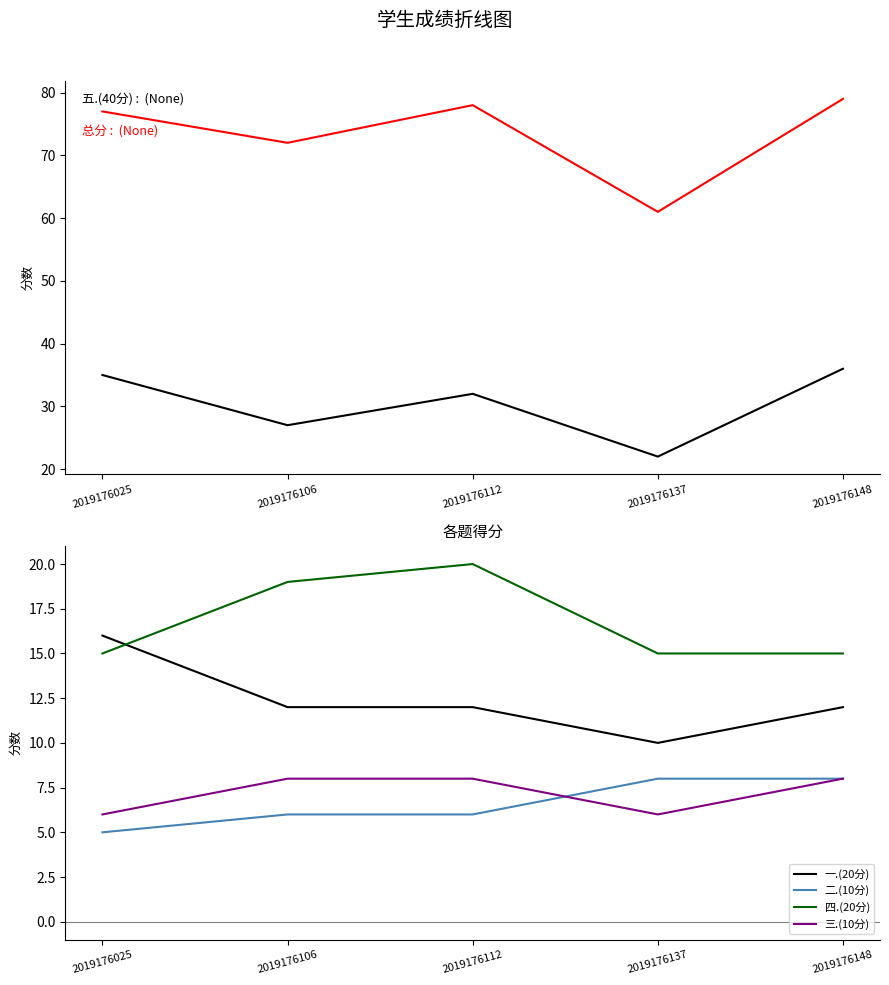

True or false: 四.(20分) has a value of 20 at 2019176112.

True